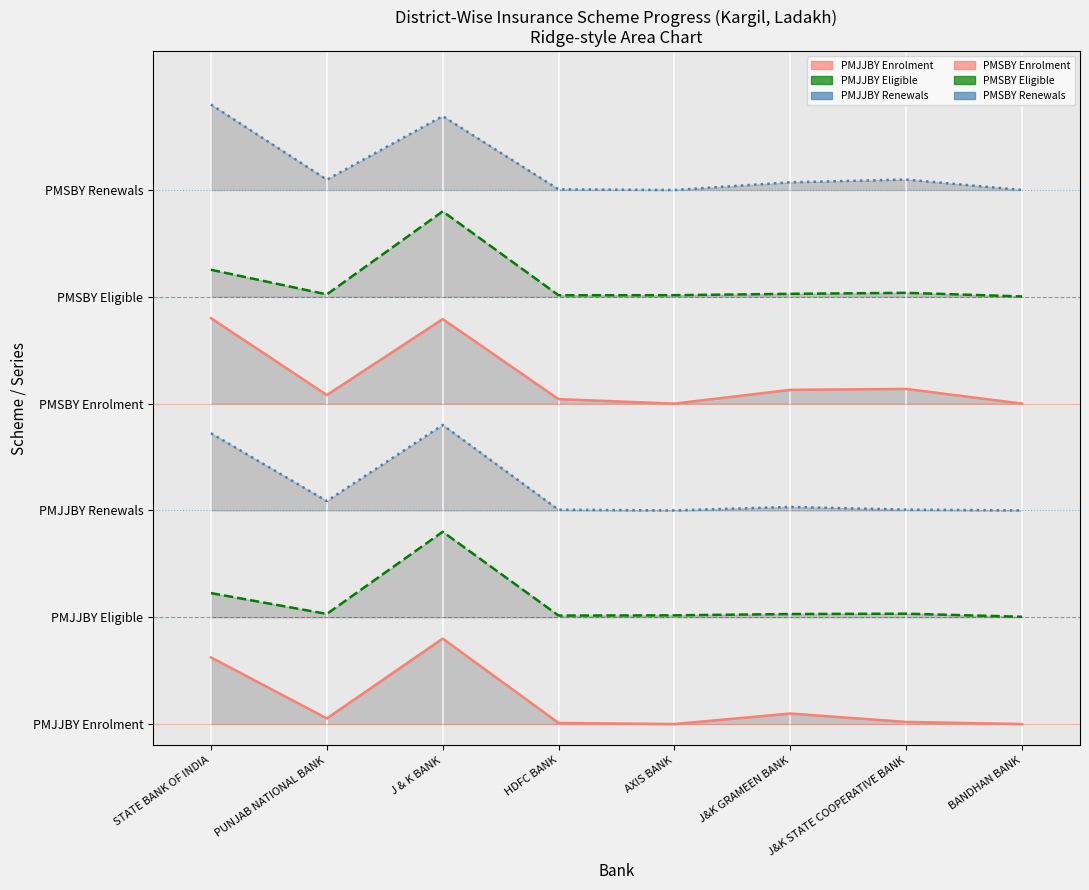

The value of PMJJBY Eligible line at J & K BANK is 1.8. True or false?

True